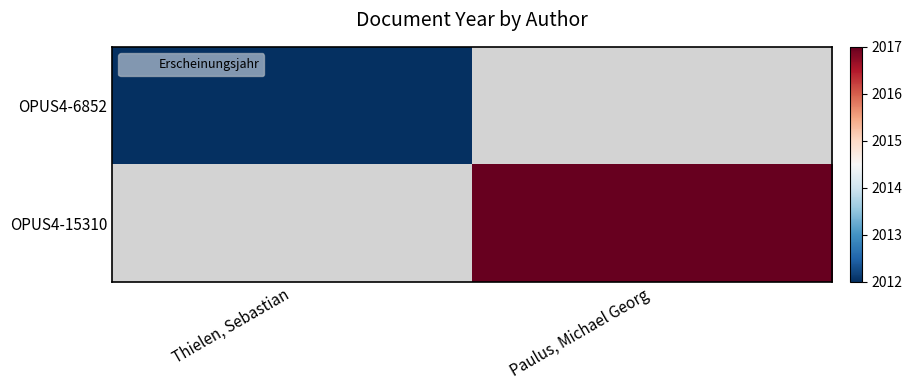

Is it true that OPUS4-15310 equals 2017.0 at Paulus, Michael Georg?

True